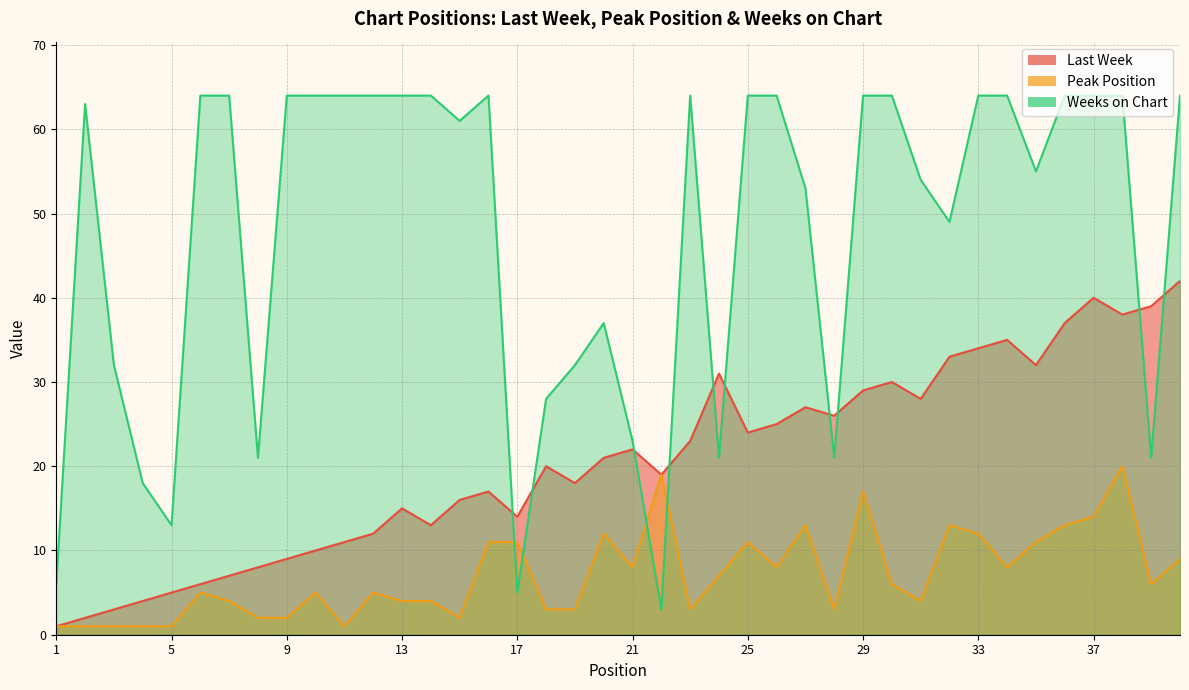

What is the difference between the maximum and minimum values in the Weeks on Chart series?

61